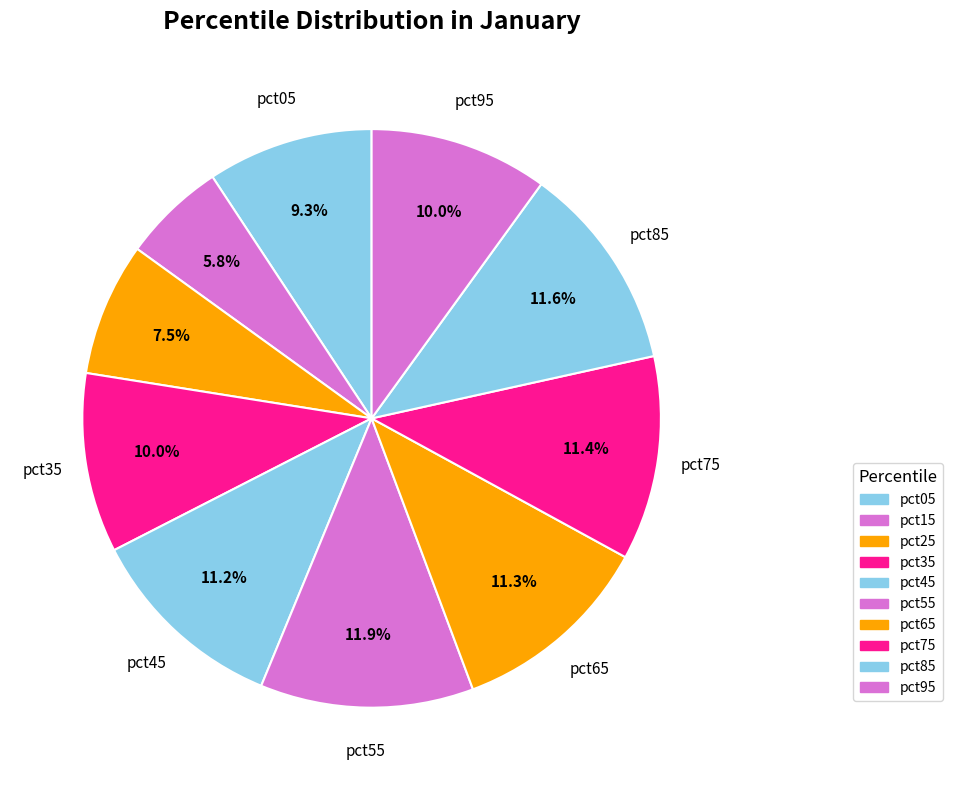

How many slices are in this pie chart?

10